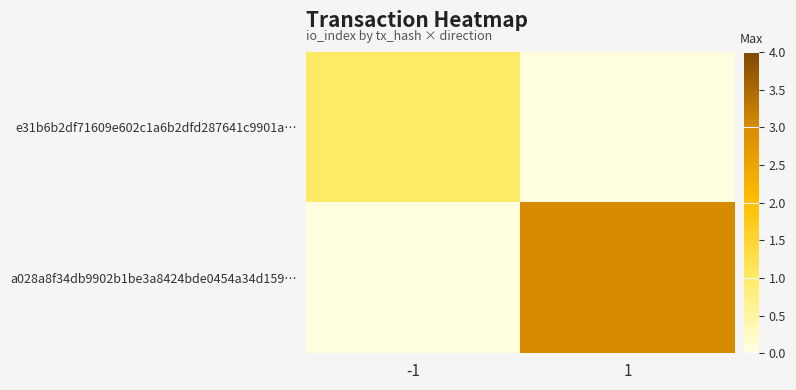

How many distinct data groups are displayed?

2